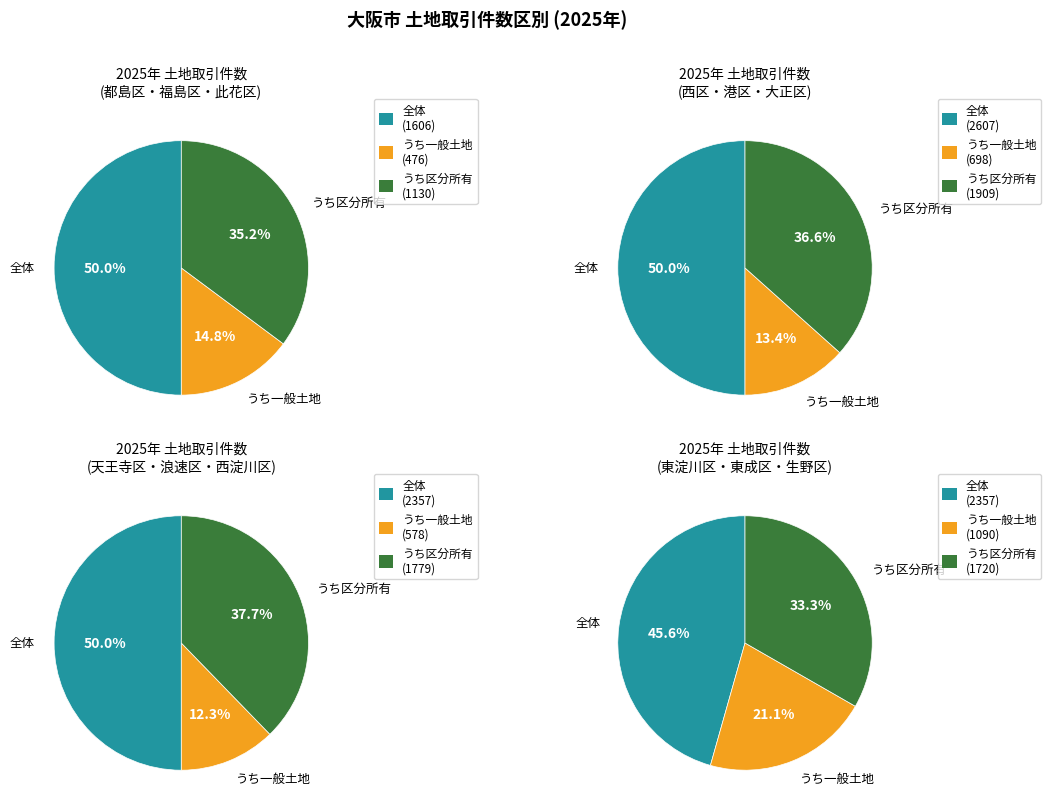

To the nearest percent, what portion does 都島区 represent?

8%